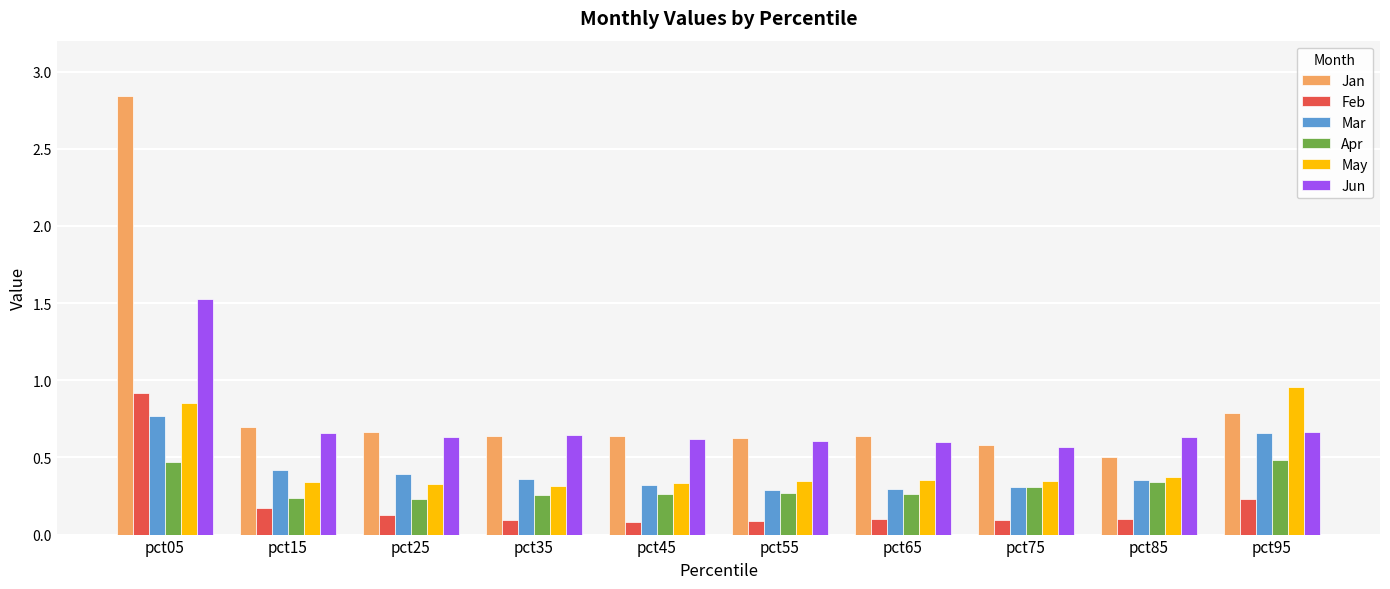

The Mar series shows 0.3 at pct75. True or false?

True